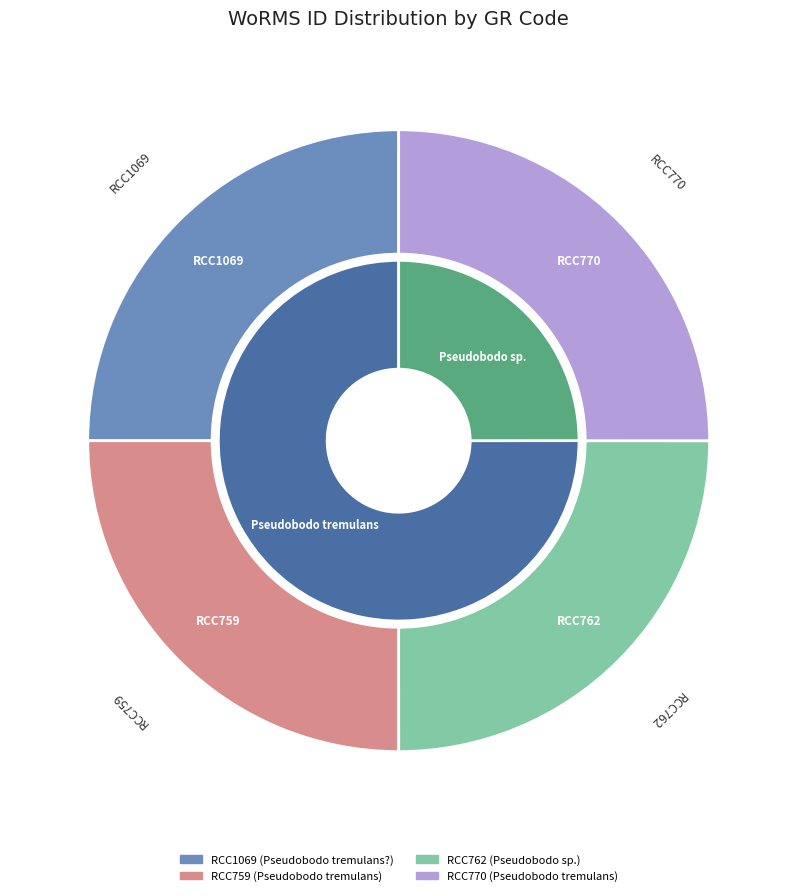

To the nearest percent, what portion does RCC762 represent?

25%